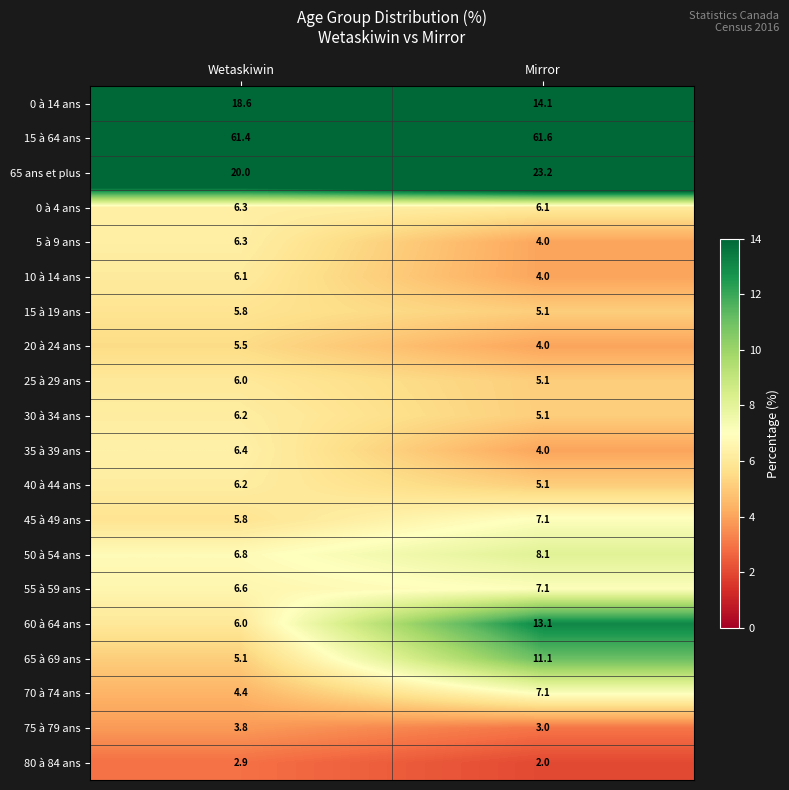

Which series has the largest range (max minus min)?

60 à 64 ans